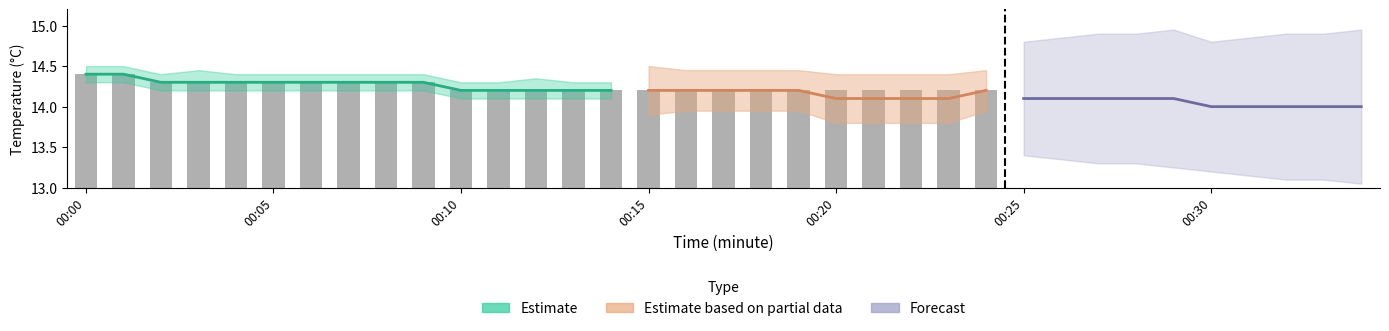

What is the average value?

14.2